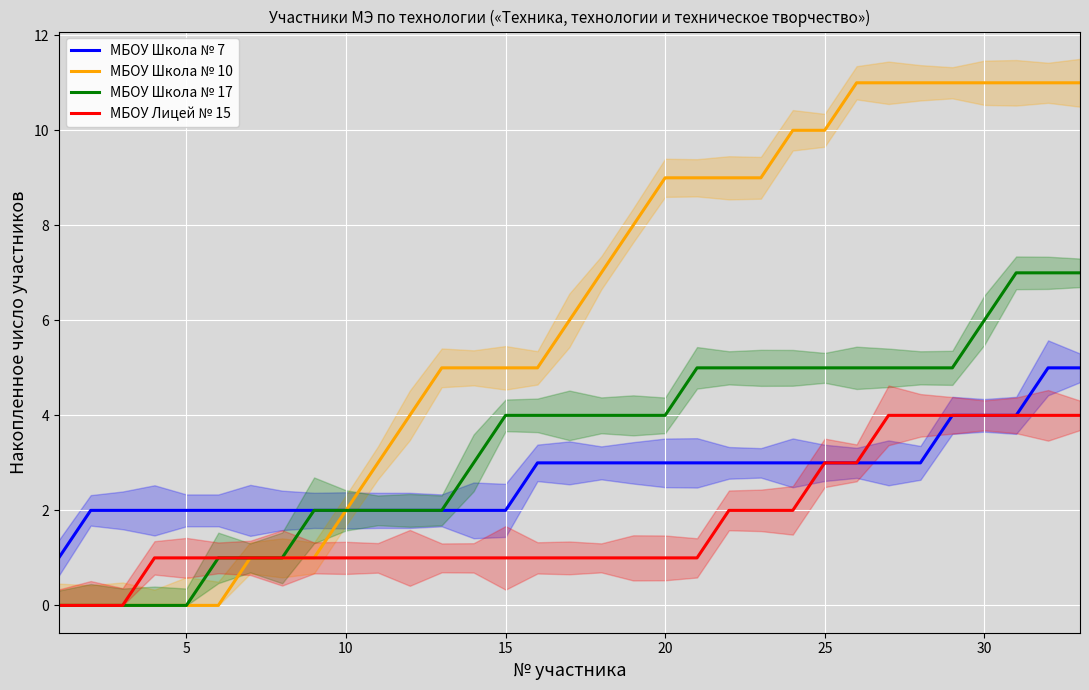

The value of МБОУ Школа № 7 at 15 is 3. True or false?

False